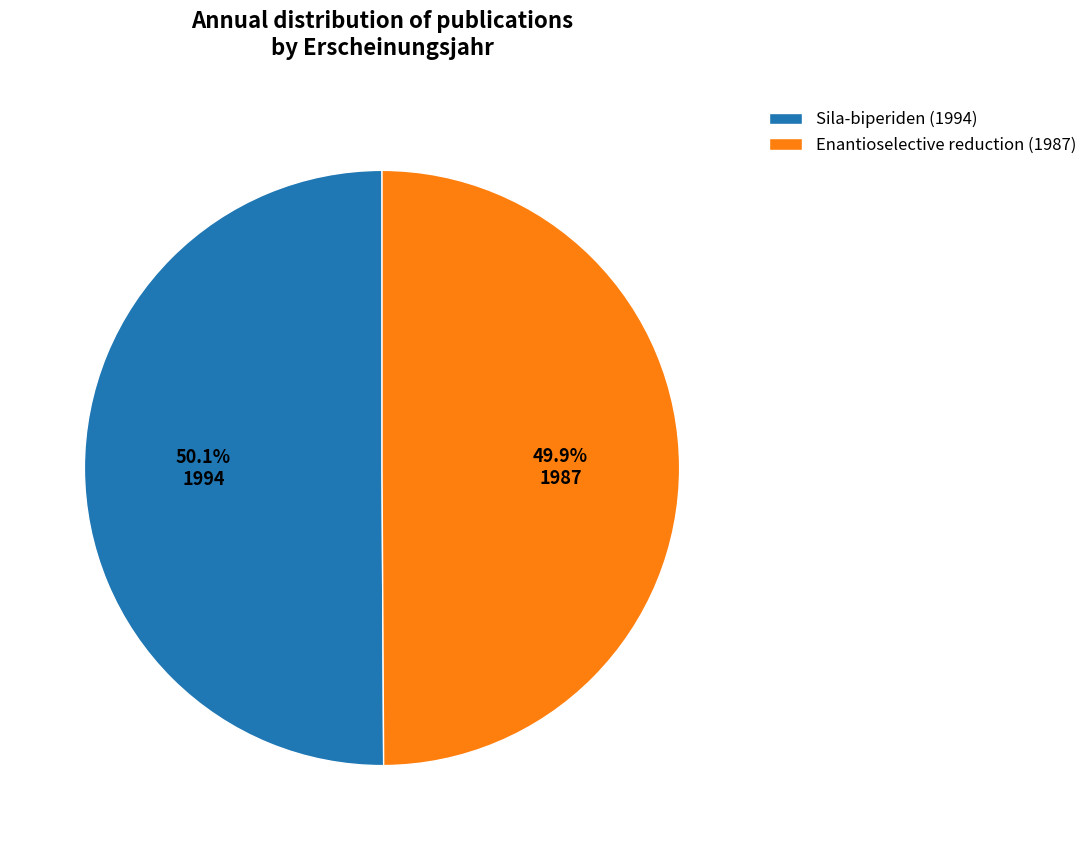

What is the ratio of the value at Enantioselective reduction (1987) to the value at Sila-biperiden (1994)?

1.0